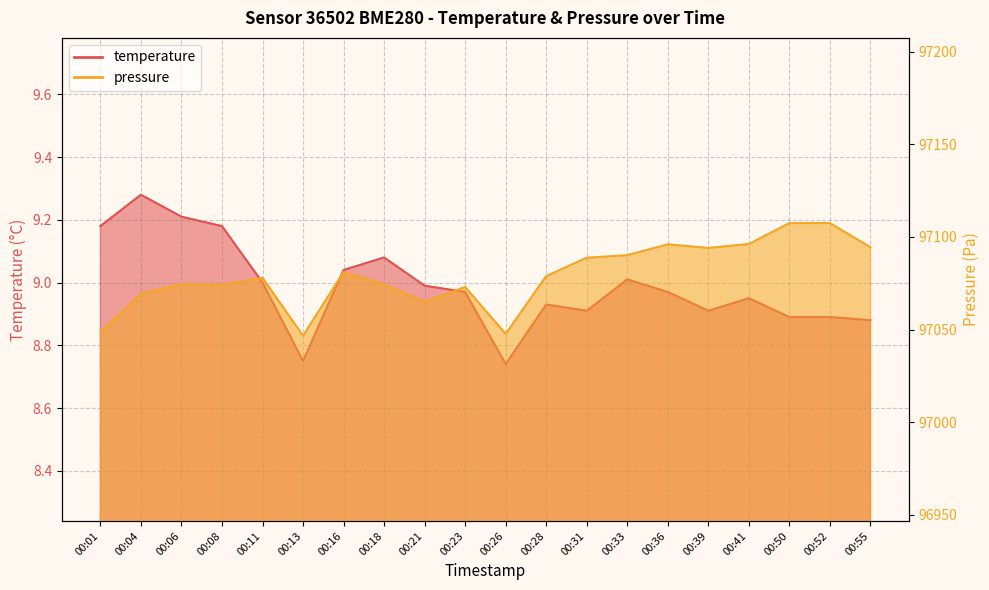

Is the value of temperature at 00:23 greater than the value of pressure at 00:39?

No